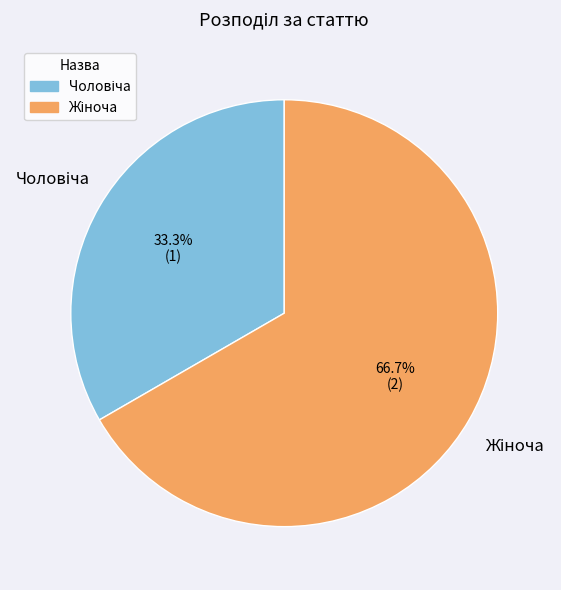

Is there a majority slice in this chart?

Yes